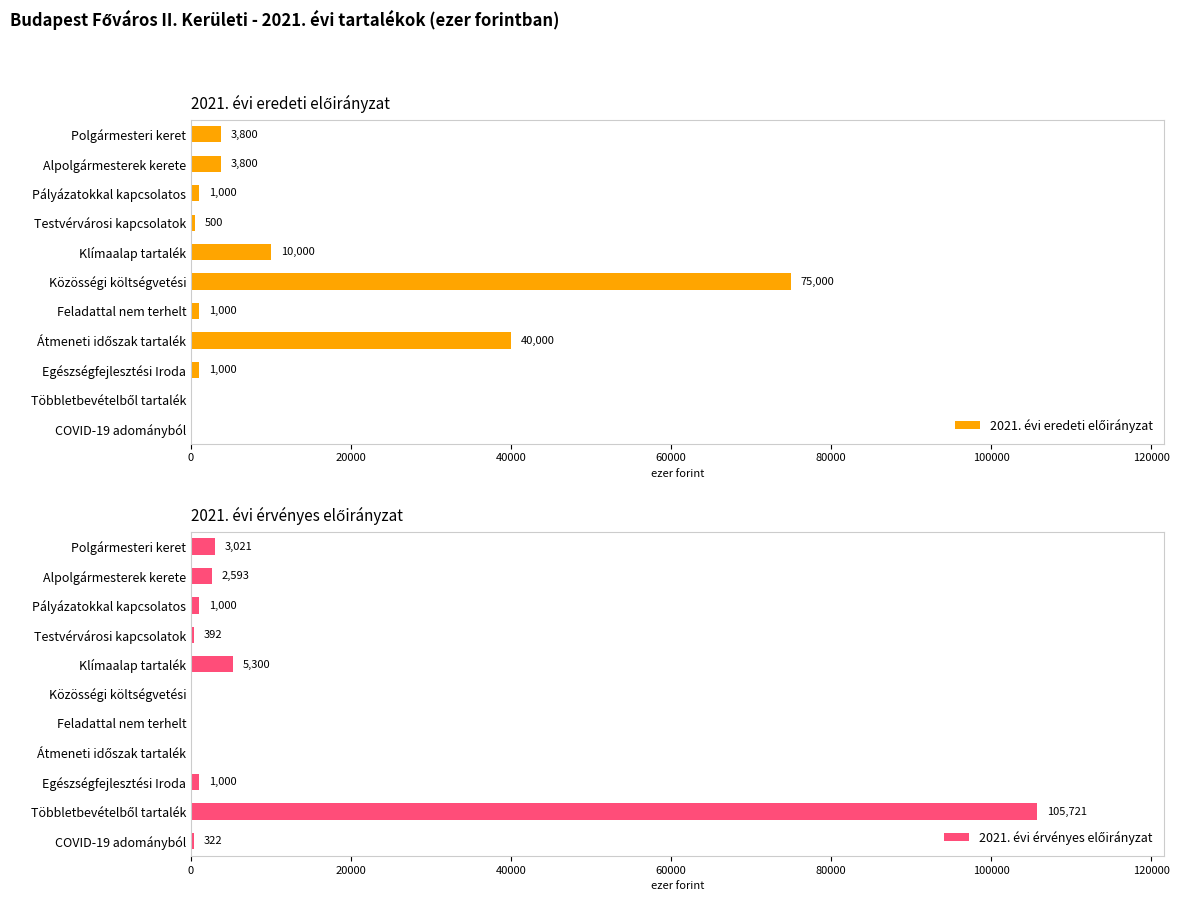

At which category is the sum across all series the highest?

Többletbevételből tartalék